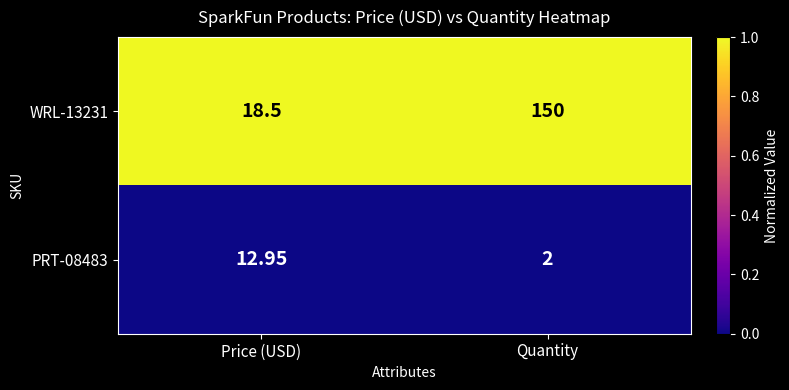

Which series changed the most between Price (USD) and Quantity?

WRL-13231